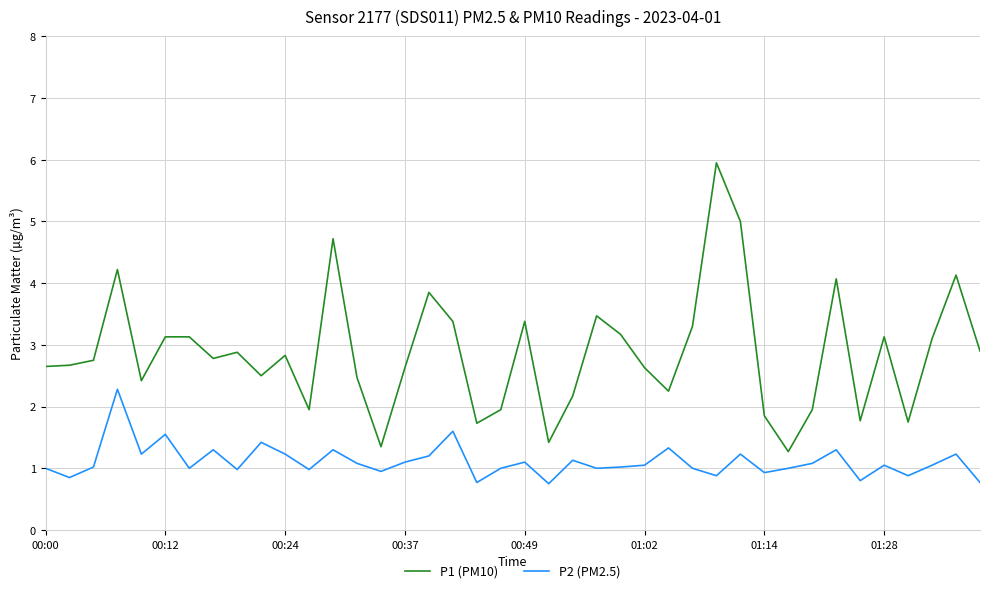

What is the maximum value for P2 (PM2.5)?

2.3